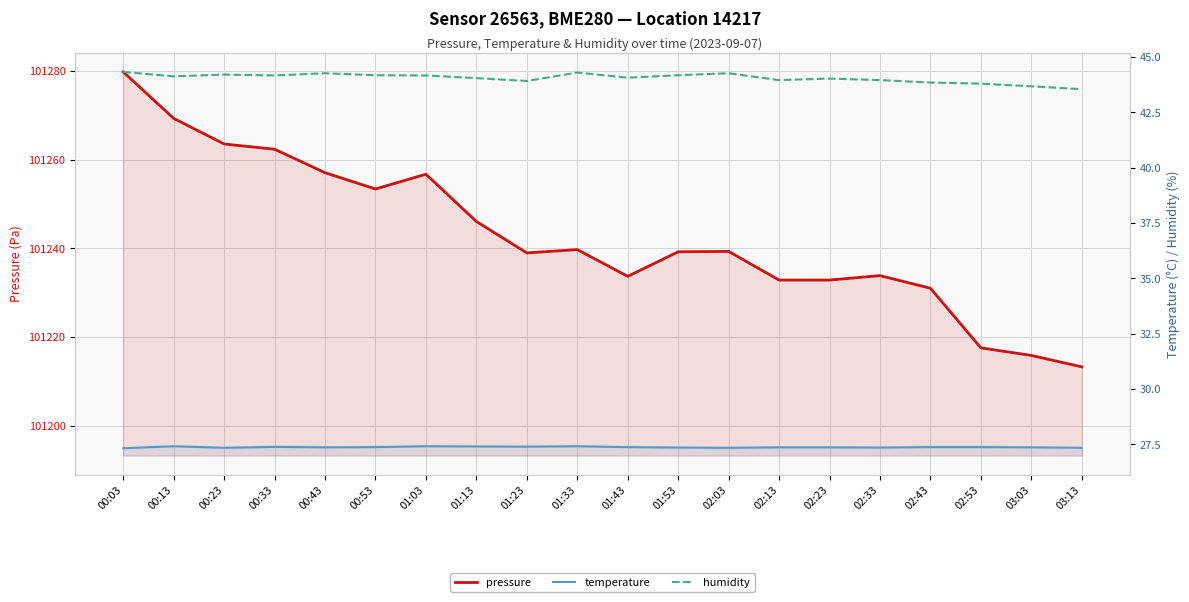

Is it true that temperature equals 44.0 at 02:03?

False